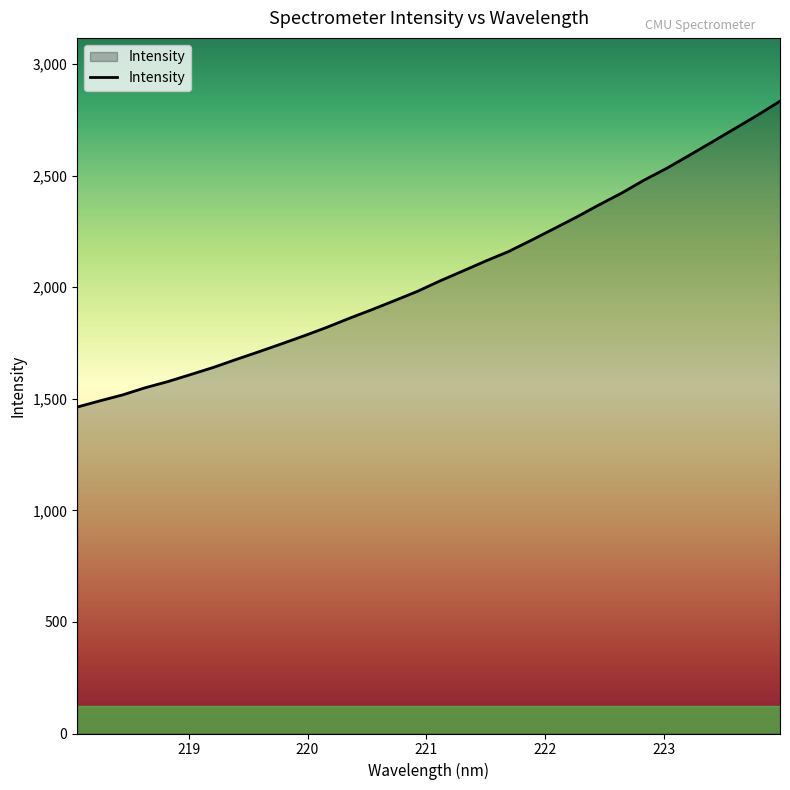

Does the chart have visible grid lines?

No